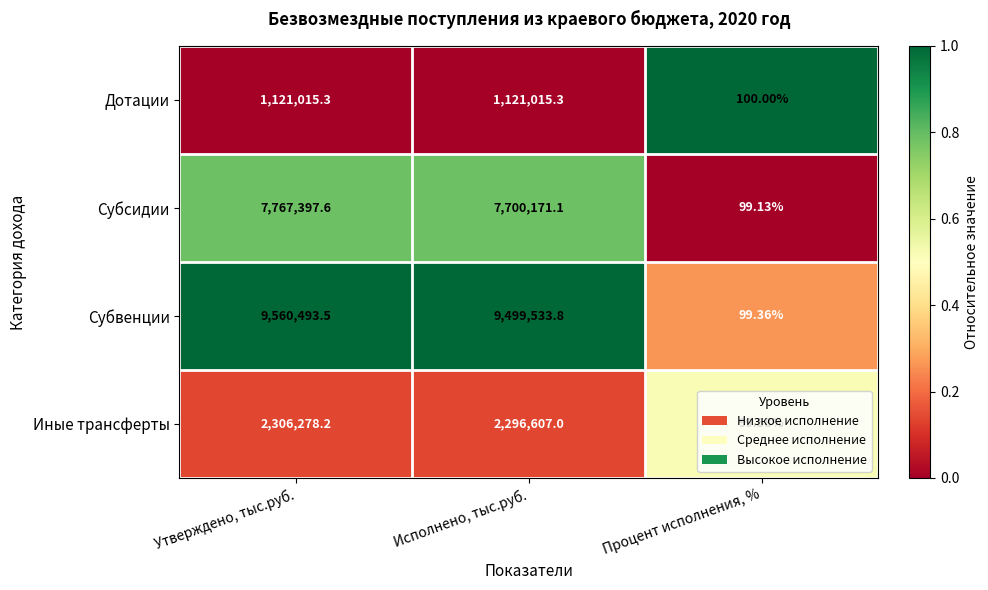

Is the value of Субвенции at Исполнено, тыс.руб. greater than the value of Дотации at Процент исполнения, %?

Yes